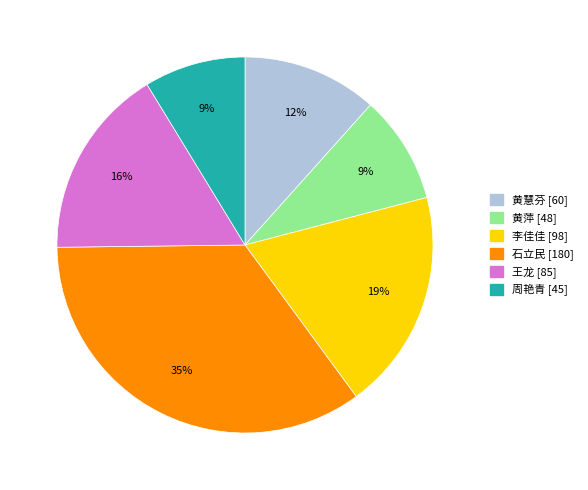

Is 石立民 the majority of the pie?

No